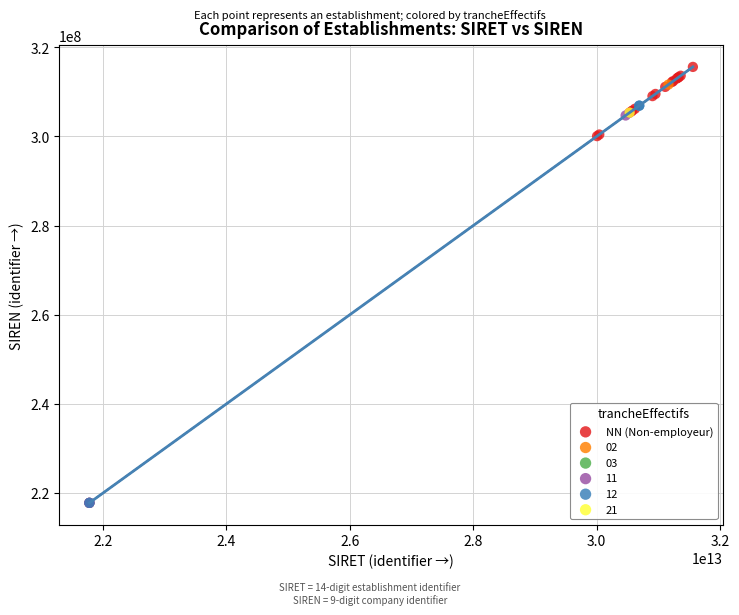

What are all the series names shown in the legend?

NN (Non-employeur), 02, 03, 11, 12, 21